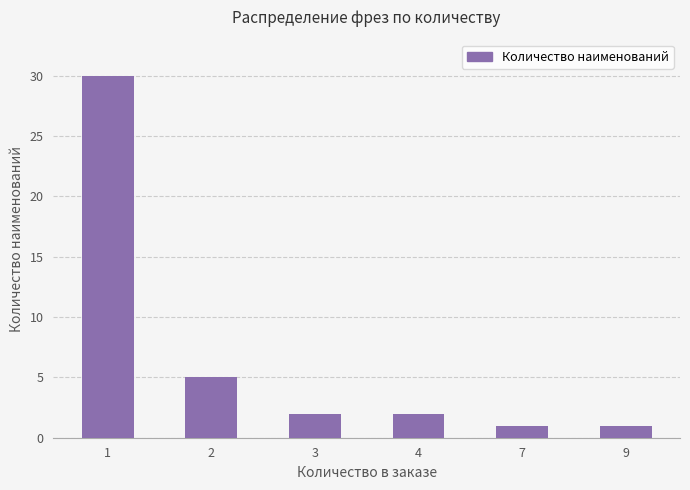

How many distinct data groups are displayed?

1